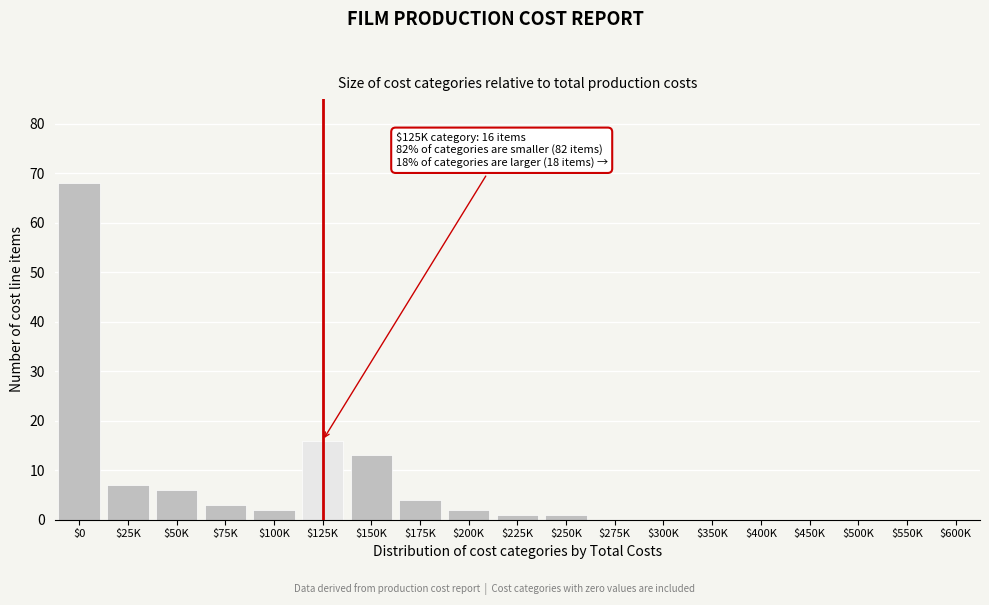

The value at $75K is 3. True or false?

True